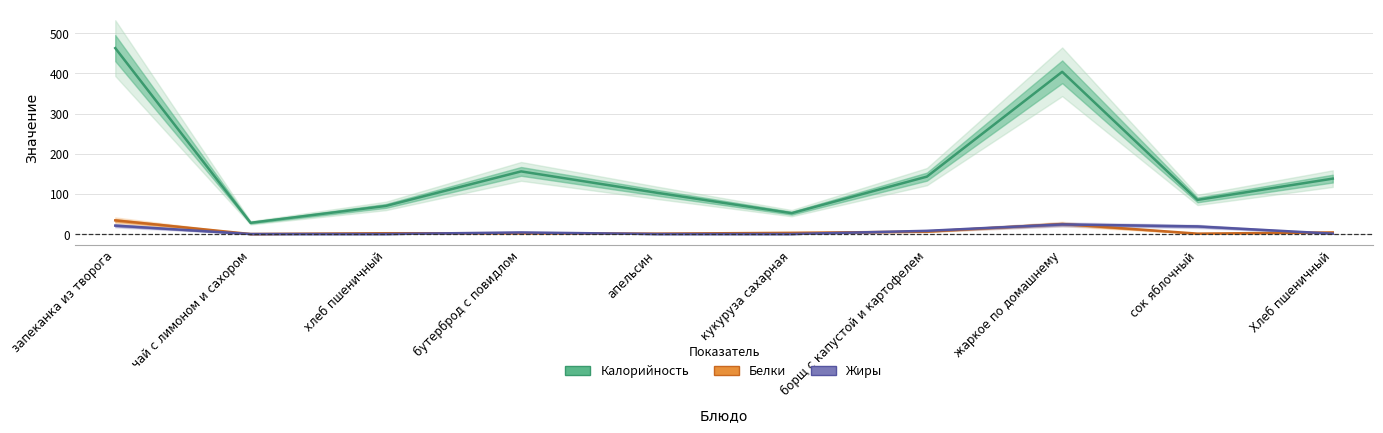

At which category is the sum across all series the highest?

запеканка из творога